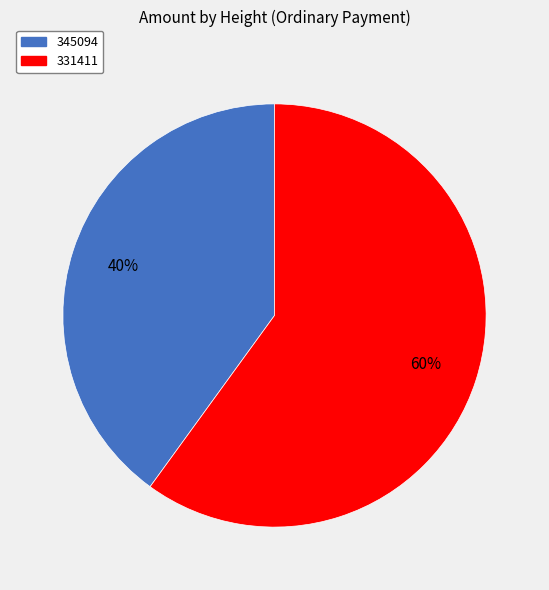

Is there any slice that represents more than half of the pie?

Yes